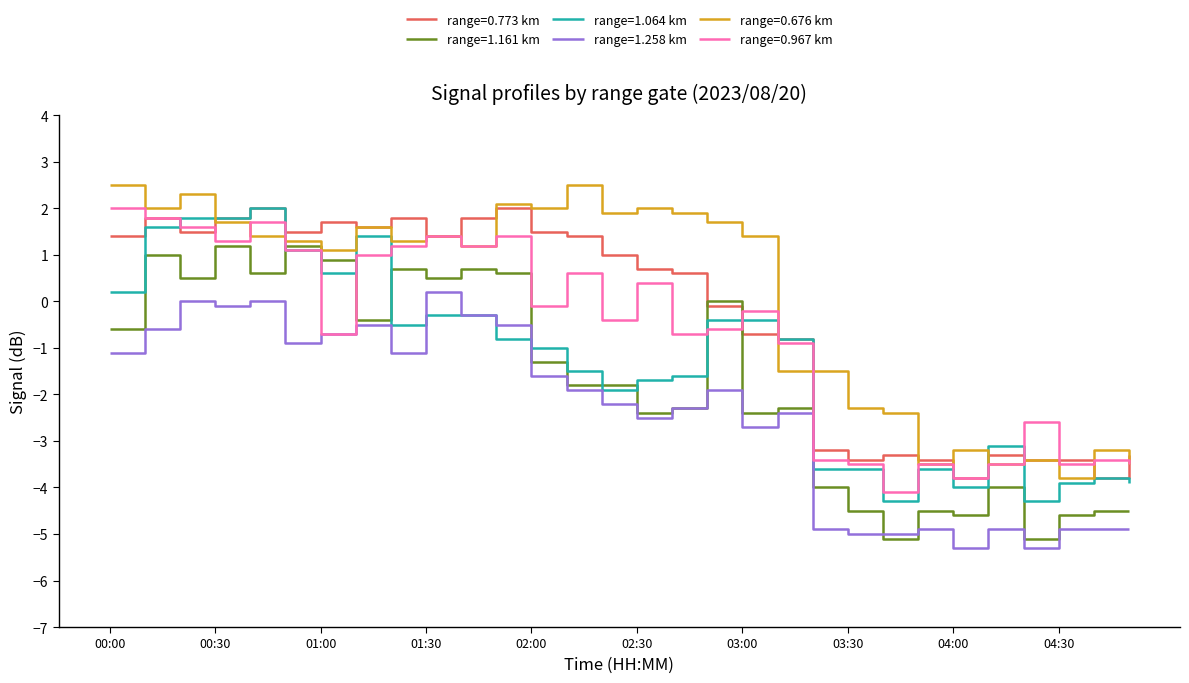

What are all the series names shown in the legend?

range=0.773 km, range=1.161 km, range=1.064 km, range=1.258 km, range=0.676 km, range=0.967 km